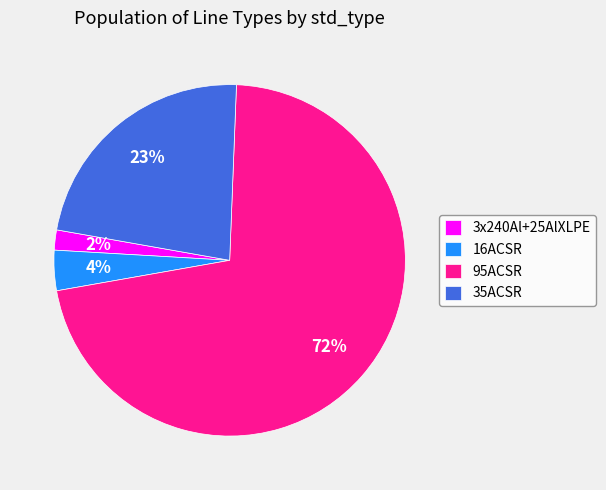

What is the largest slice in the pie chart?

95ACSR